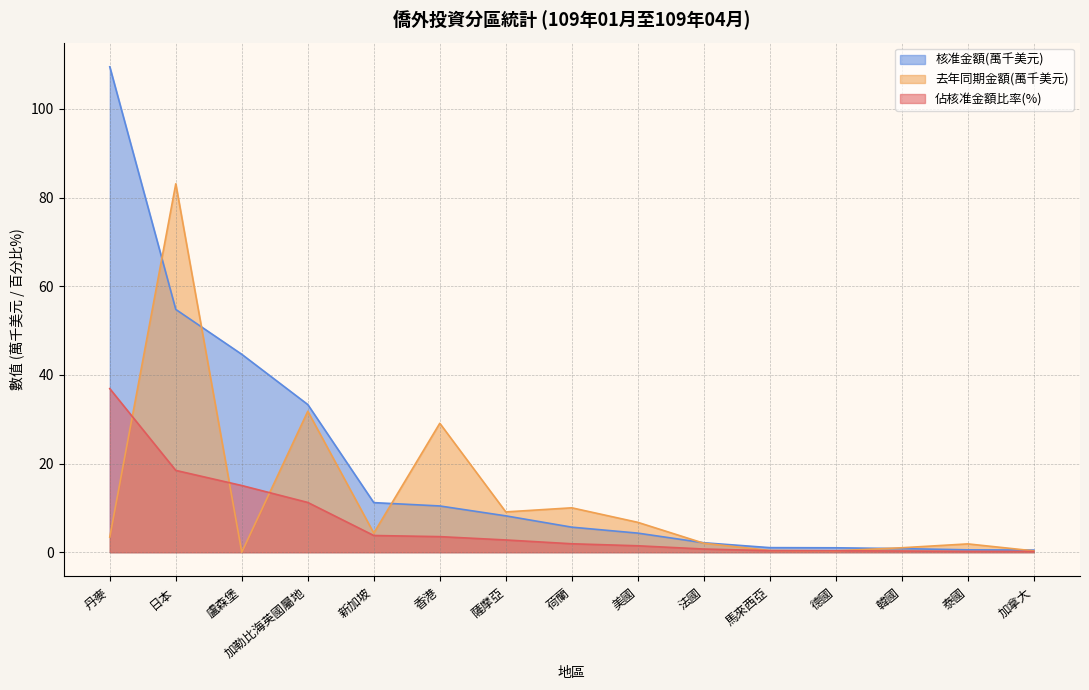

Reading left to right, list all the values displayed in this chart.

佔核准金額比率: 丹麥=109.5	日本=54.8	盧森堡=44.6	加勒比海英國屬地=33.3	新加坡=11.2	香港=10.4	薩摩亞=8.2	荷蘭=5.7	美國=4.3	法國=2.1	馬來西亞=1.0	德國=1.0	韓國=0.8	泰國=0.5	加拿大=0.5
去年同期金額(千美元): 丹麥=3.4	日本=83.1	盧森堡=0.0	加勒比海英國屬地=31.8	新加坡=4.3	香港=29.1	薩摩亞=9.1	荷蘭=10.0	美國=6.7	法國=2.0	馬來西亞=0.4	德國=0.3	韓國=1.0	泰國=1.9	加拿大=0.3
核准金額(千美元): 丹麥=36.9	日本=18.5	盧森堡=15.0	加勒比海英國屬地=11.2	新加坡=3.8	香港=3.5	薩摩亞=2.8	荷蘭=1.9	美國=1.5	法國=0.7	馬來西亞=0.3	德國=0.3	韓國=0.3	泰國=0.2	加拿大=0.2